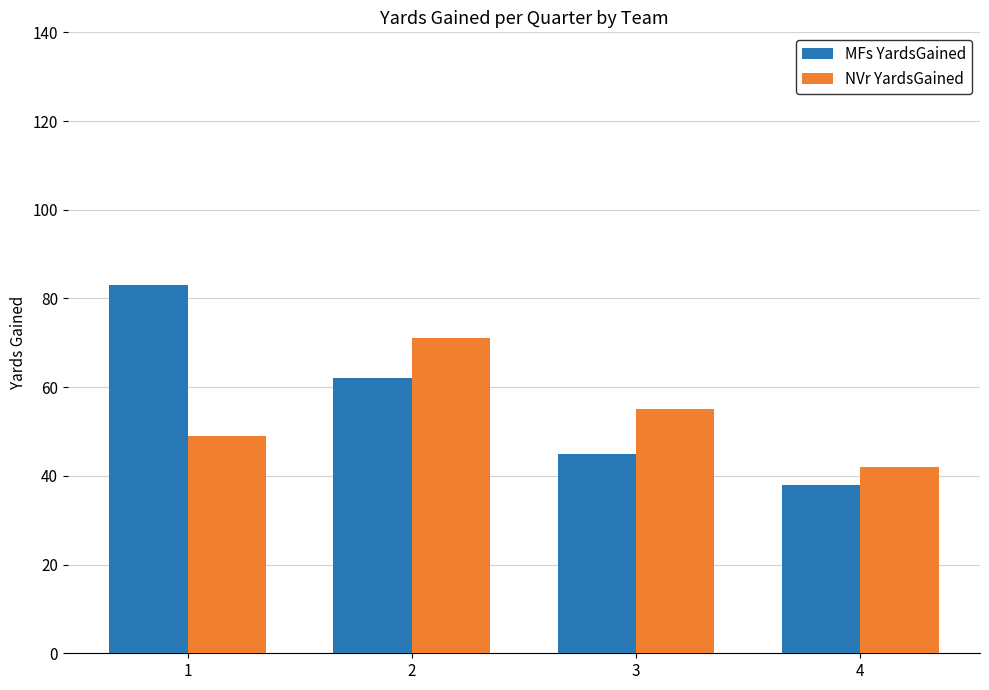

At which label does NVr YardsGained reach its peak?

2